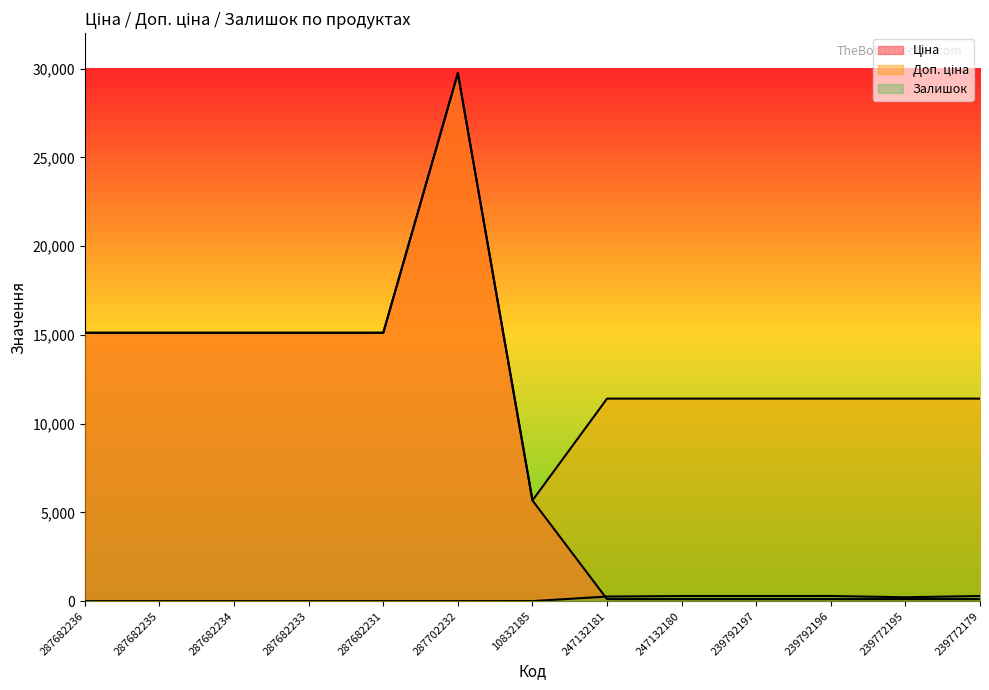

Between 287682235 and 239772195, which series saw the biggest shift?

Ціна